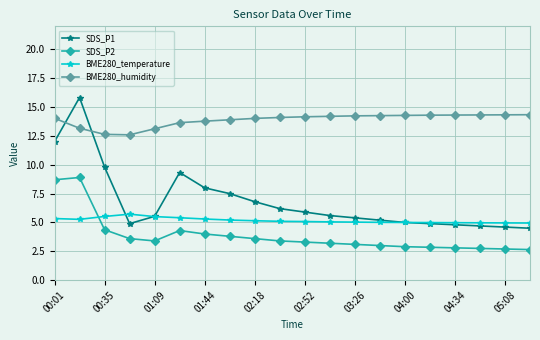

How many distinct data groups are displayed?

4